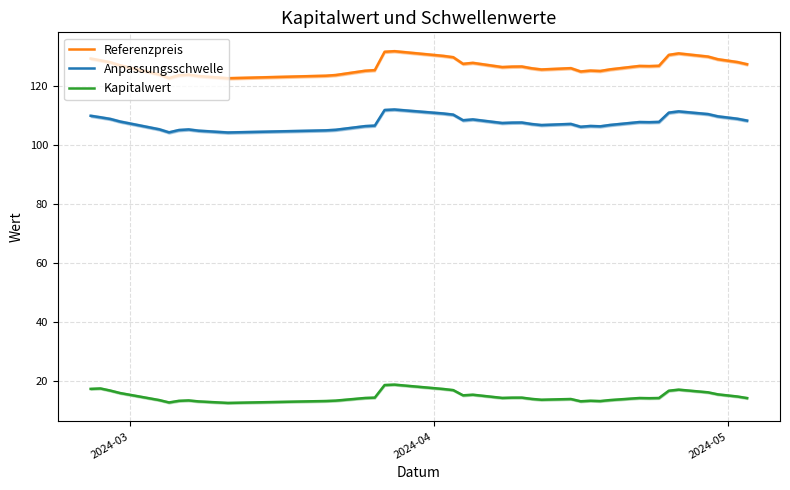

True or false: Referenzpreis and Anpassungsschwelle cross at least once.

False